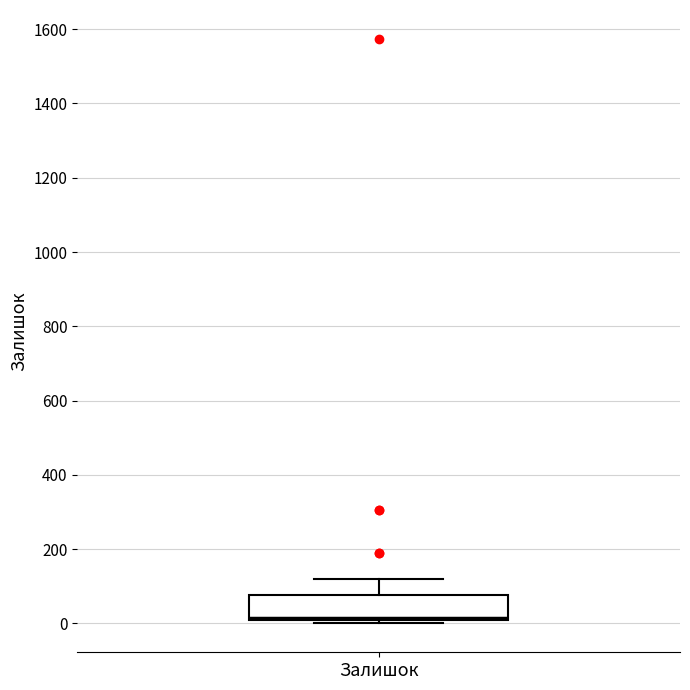

Read this box plot against the y-axis: the position of the median line, the range covered by the box, and the ends of both whiskers. The values are not printed on the chart, so give them approximately, as read against the axis.

median 20, box 0 to 80, whiskers 0 (just below the box's lower edge) to 120